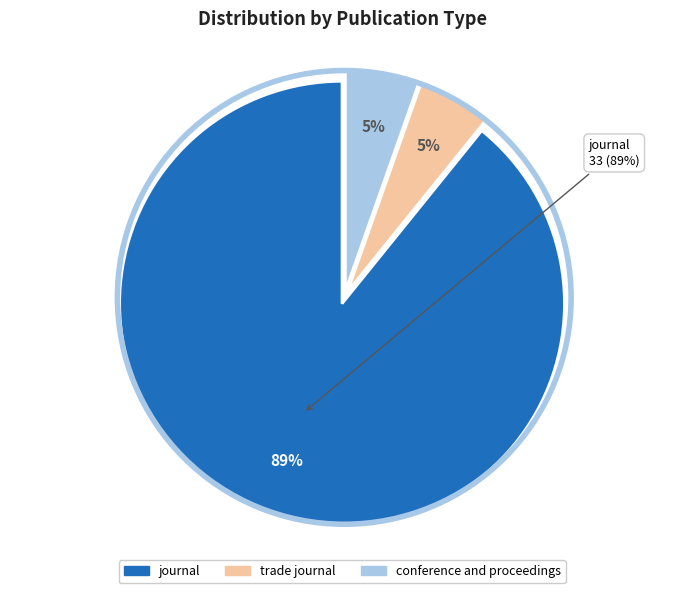

Is it true that trade journal is 13% of the pie?

False